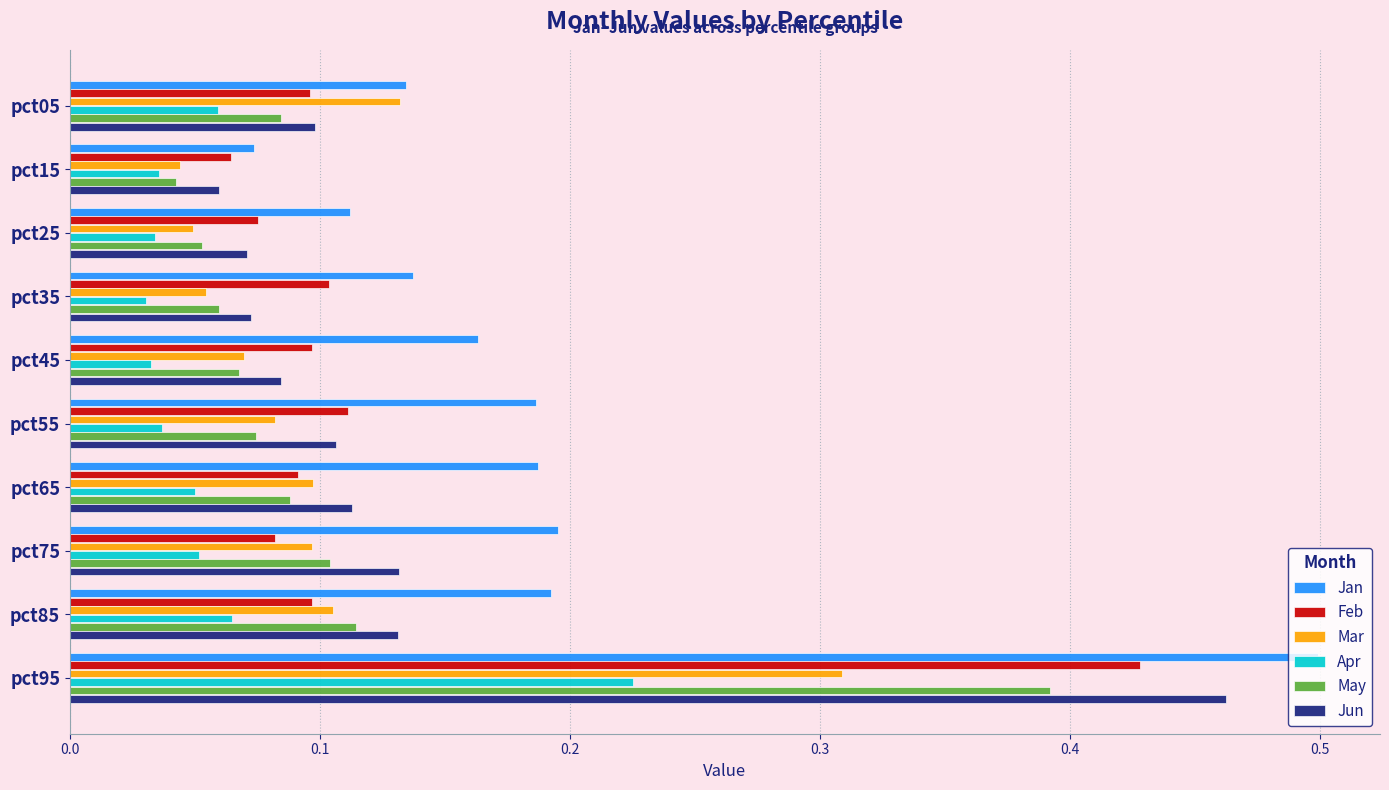

Which series has the largest range (max minus min)?

Jan